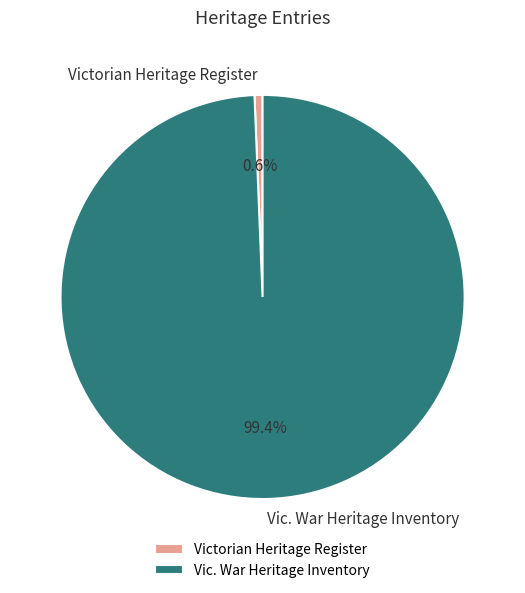

Between Victorian Heritage Register and Vic. War Heritage Inventory, which is larger?

Vic. War Heritage Inventory